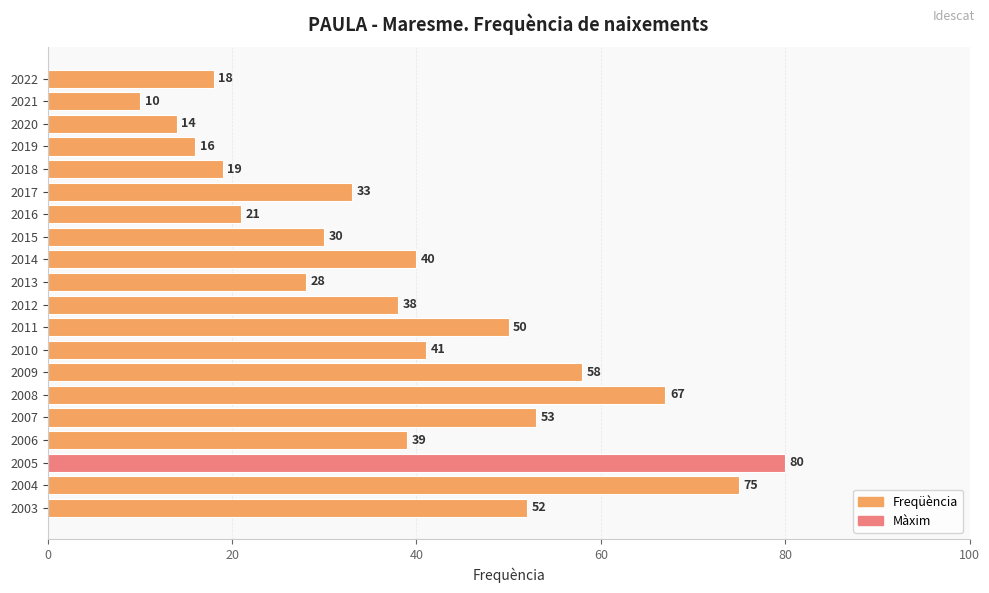

What is the value of the 2nd bar from the top?

10